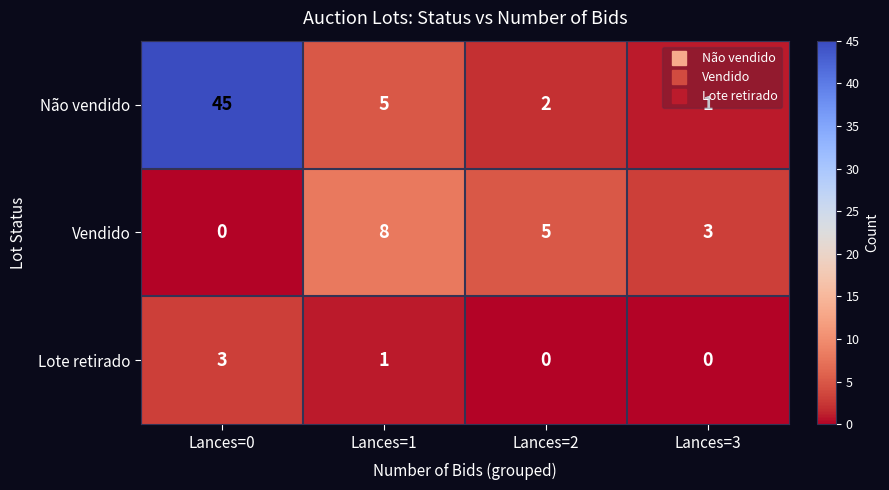

At which label does Não vendido first exceed 5?

Lances=0